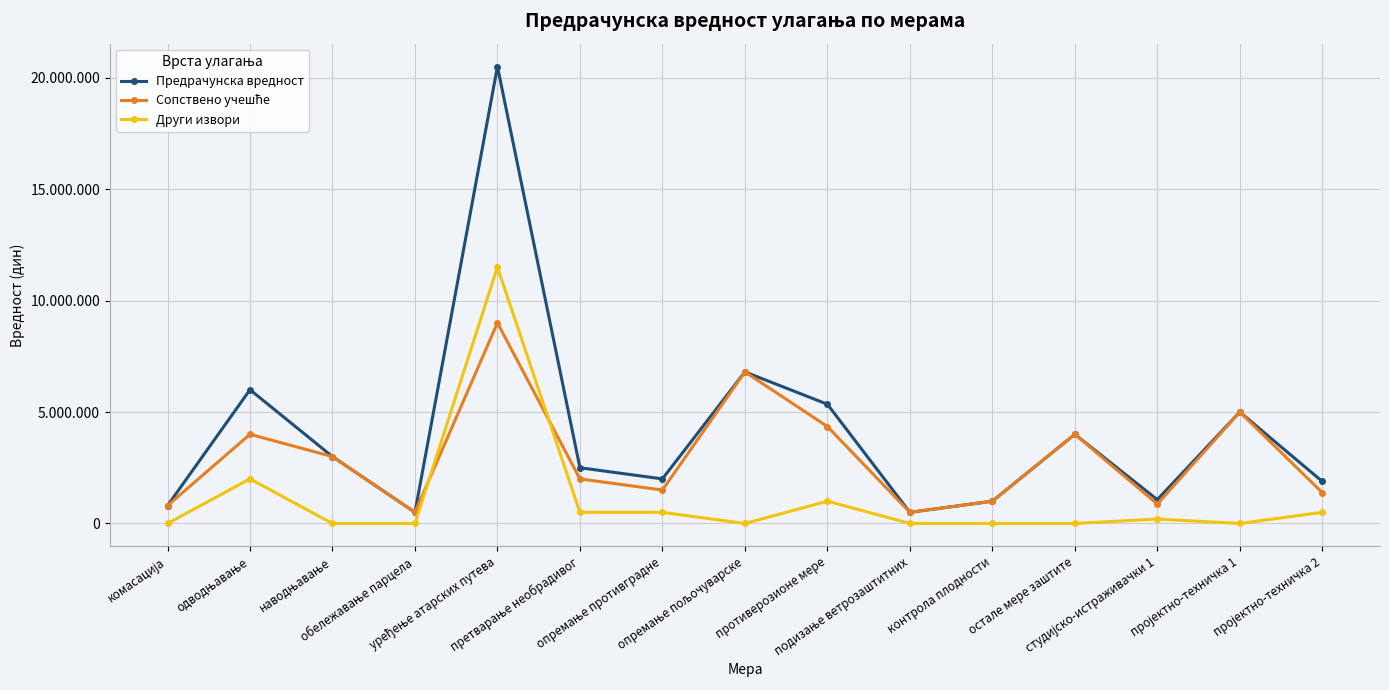

Is this an area chart (filled region under the line)?

No